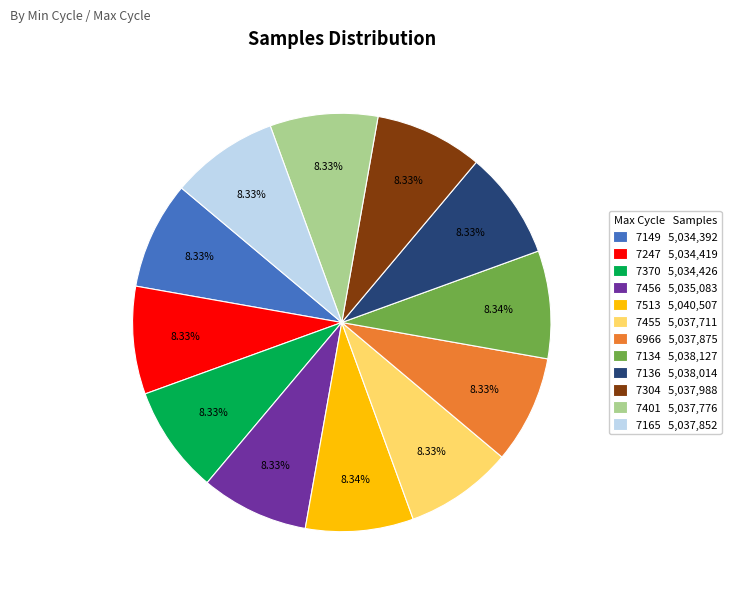

Does 7136 5,038,014 represent more than half of the total?

No